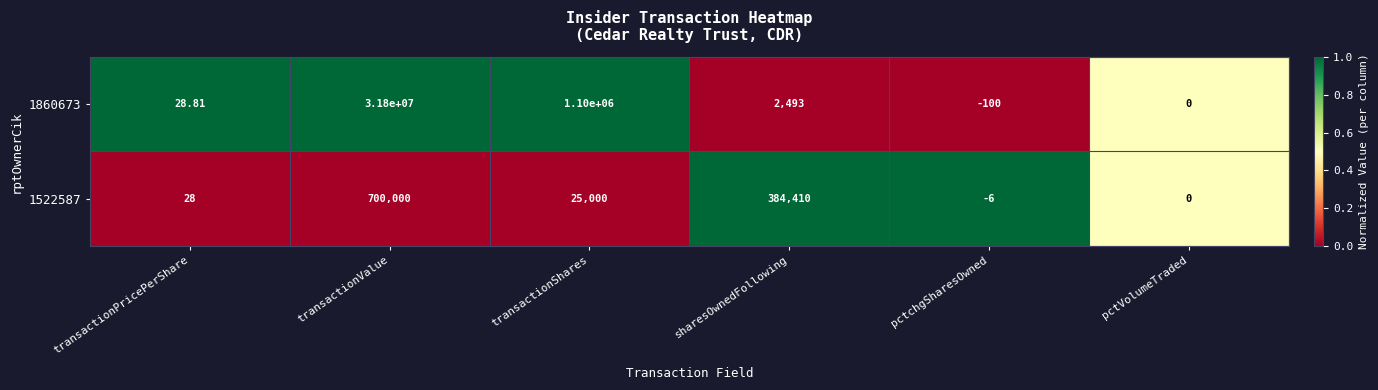

Where is 1522587 nearest to the value 349997?

sharesOwnedFollowing